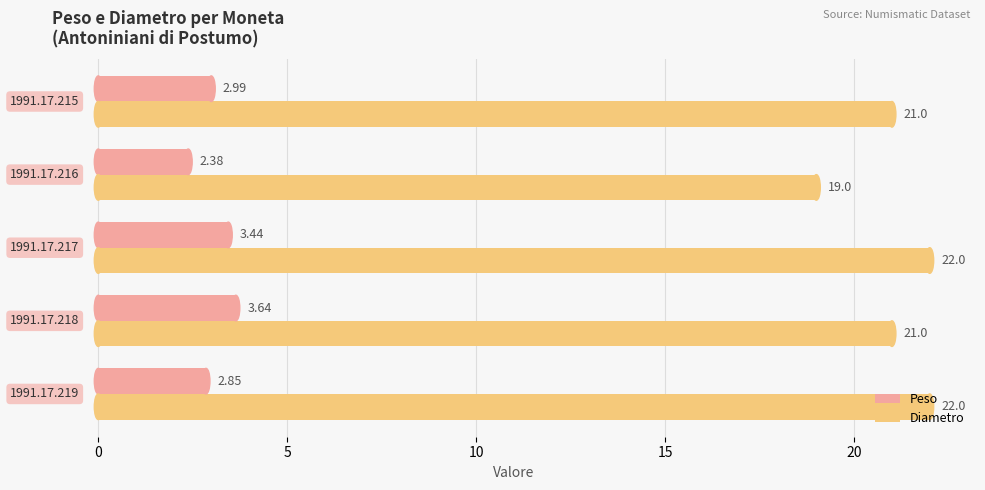

What is the difference between the maximum and minimum values in the Peso series?

1.3